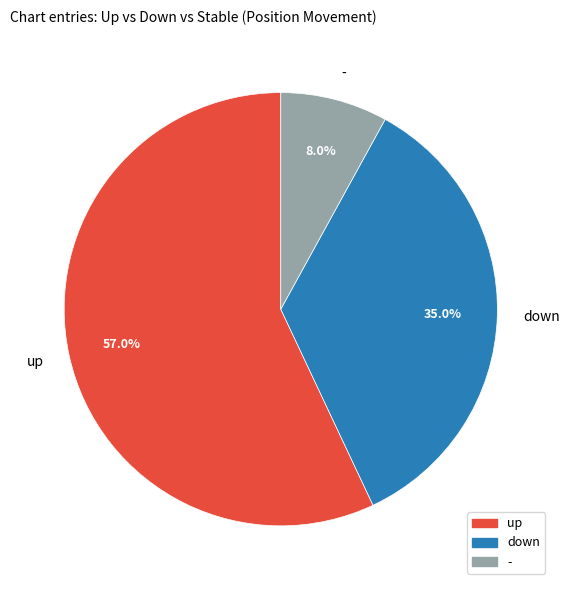

Do - and up together represent more than half of the pie?

Yes